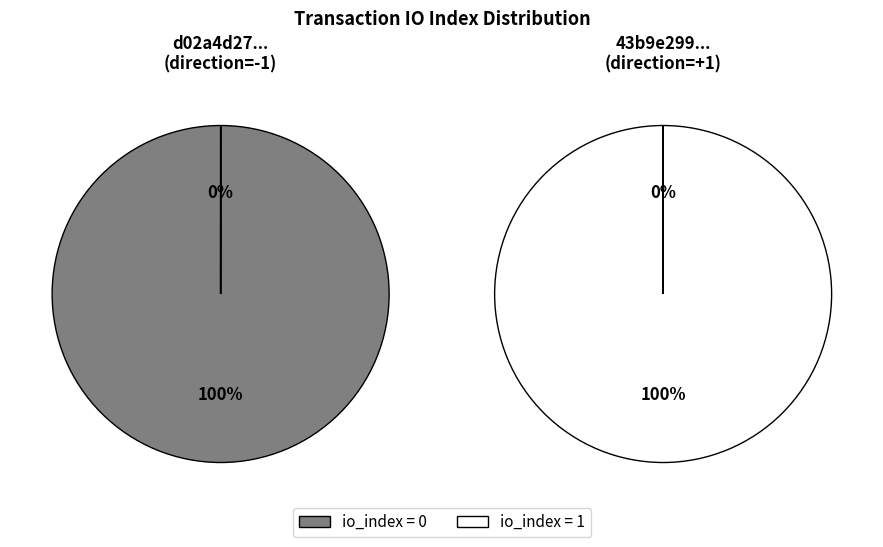

The io_index=1 slice represents 7% of the pie. True or false?

False